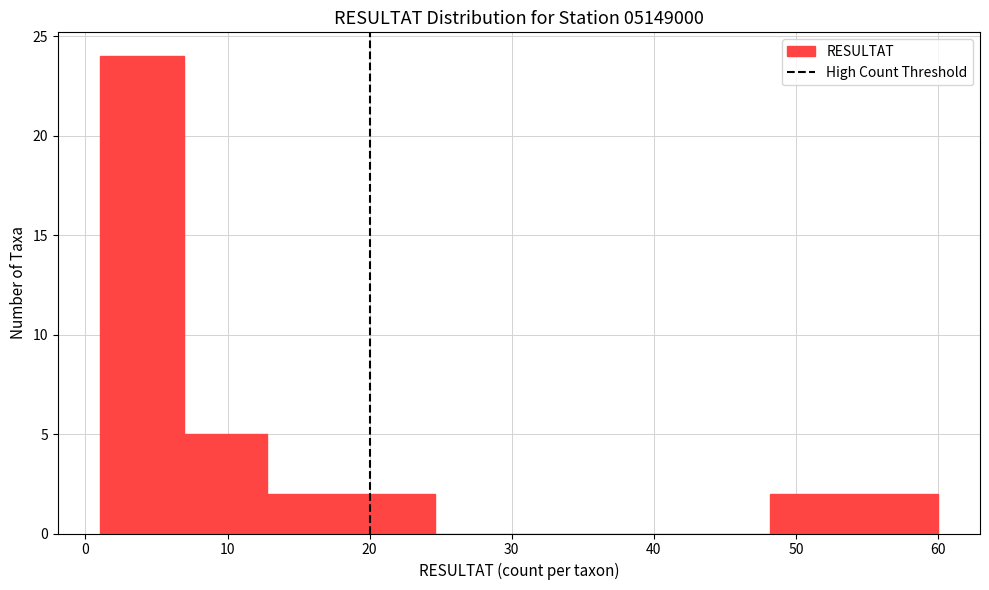

Reading left to right, transcribe this chart: for each bar, give the range it covers on the x-axis and its height. Neither the bar edges nor the heights are printed on the chart, so give them approximately, as read against the axes.

1.0 to 6.9: 24
6.9 to 12.8: 5
12.8 to 18.7: 2
18.7 to 24.6: 2
24.6 to 30.5: 0
30.5 to 36.4: 0
36.4 to 42.3: 0
42.3 to 48.2: 0
48.2 to 54.1: 2
54.1 to 60.0: 2